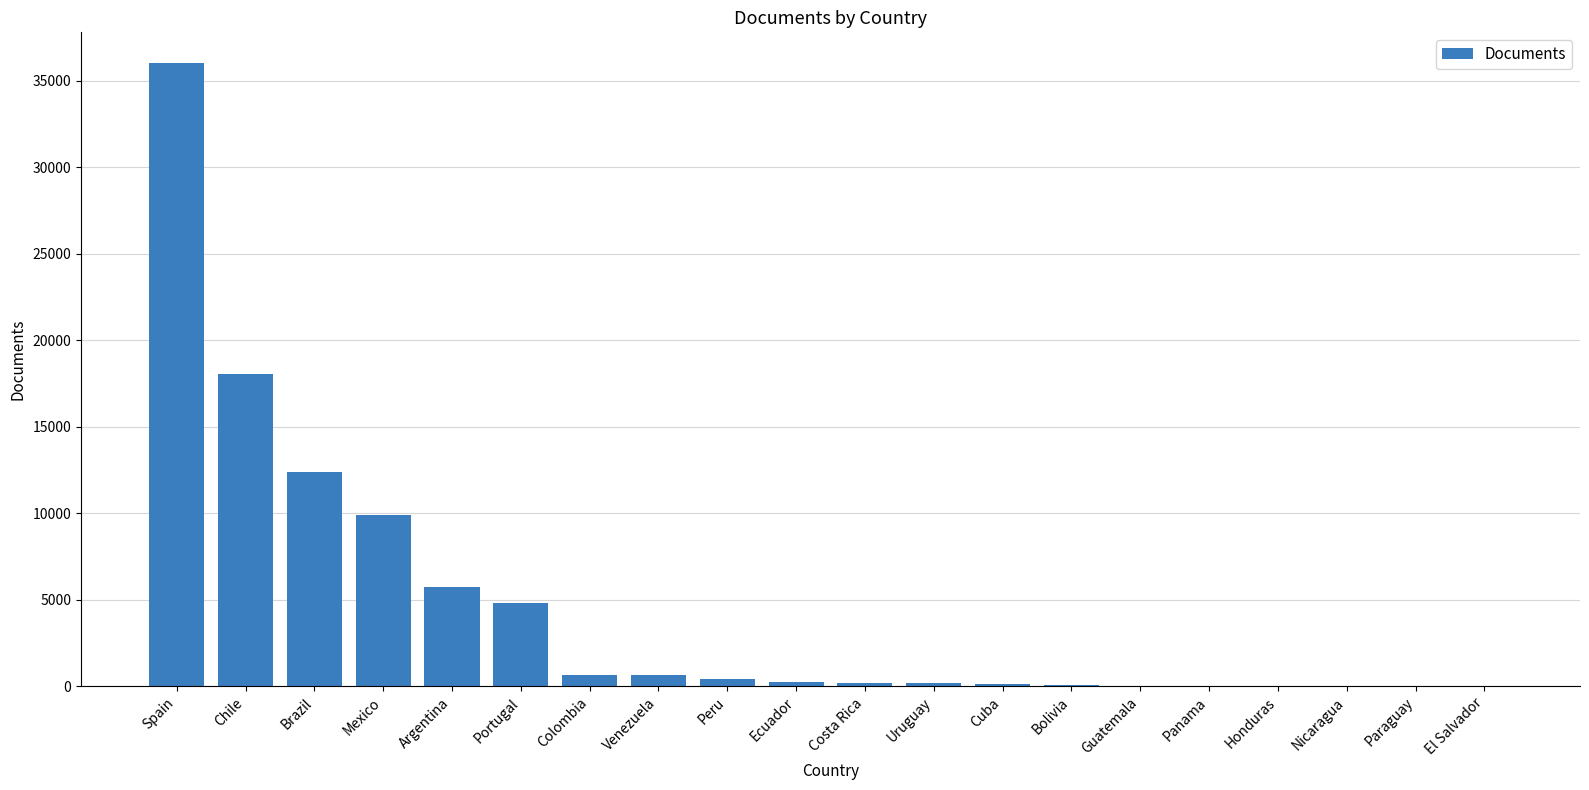

Where is the data nearest to the value 18000?

Chile